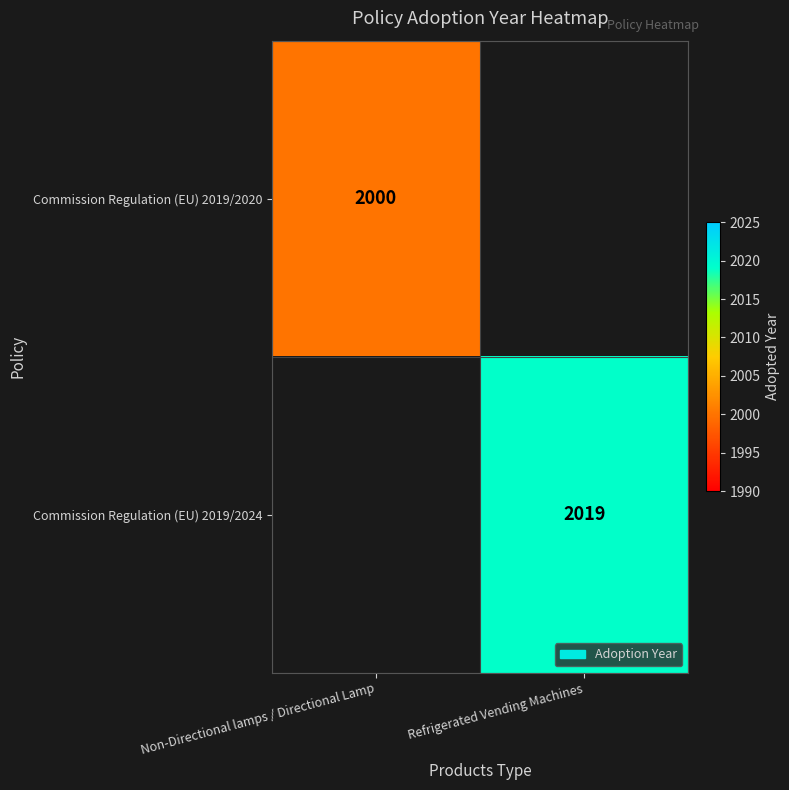

The Commission Regulation (EU) 2019/2020 series shows 2000 at Non-Directional lamps / Directional Lamp. True or false?

True